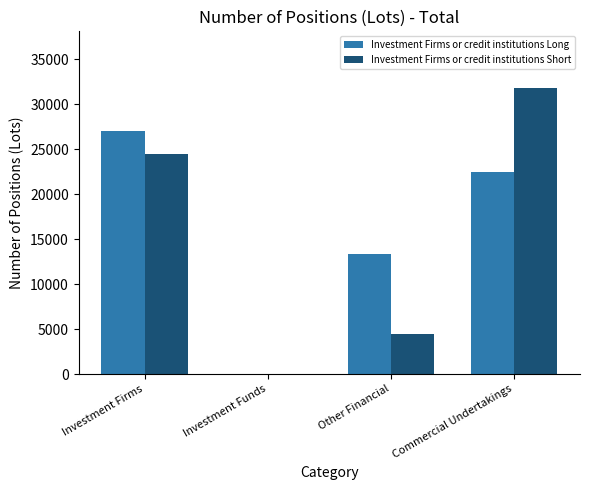

Which category has the highest value in the Investment Firms or credit institutions Short series?

Commercial Undertakings